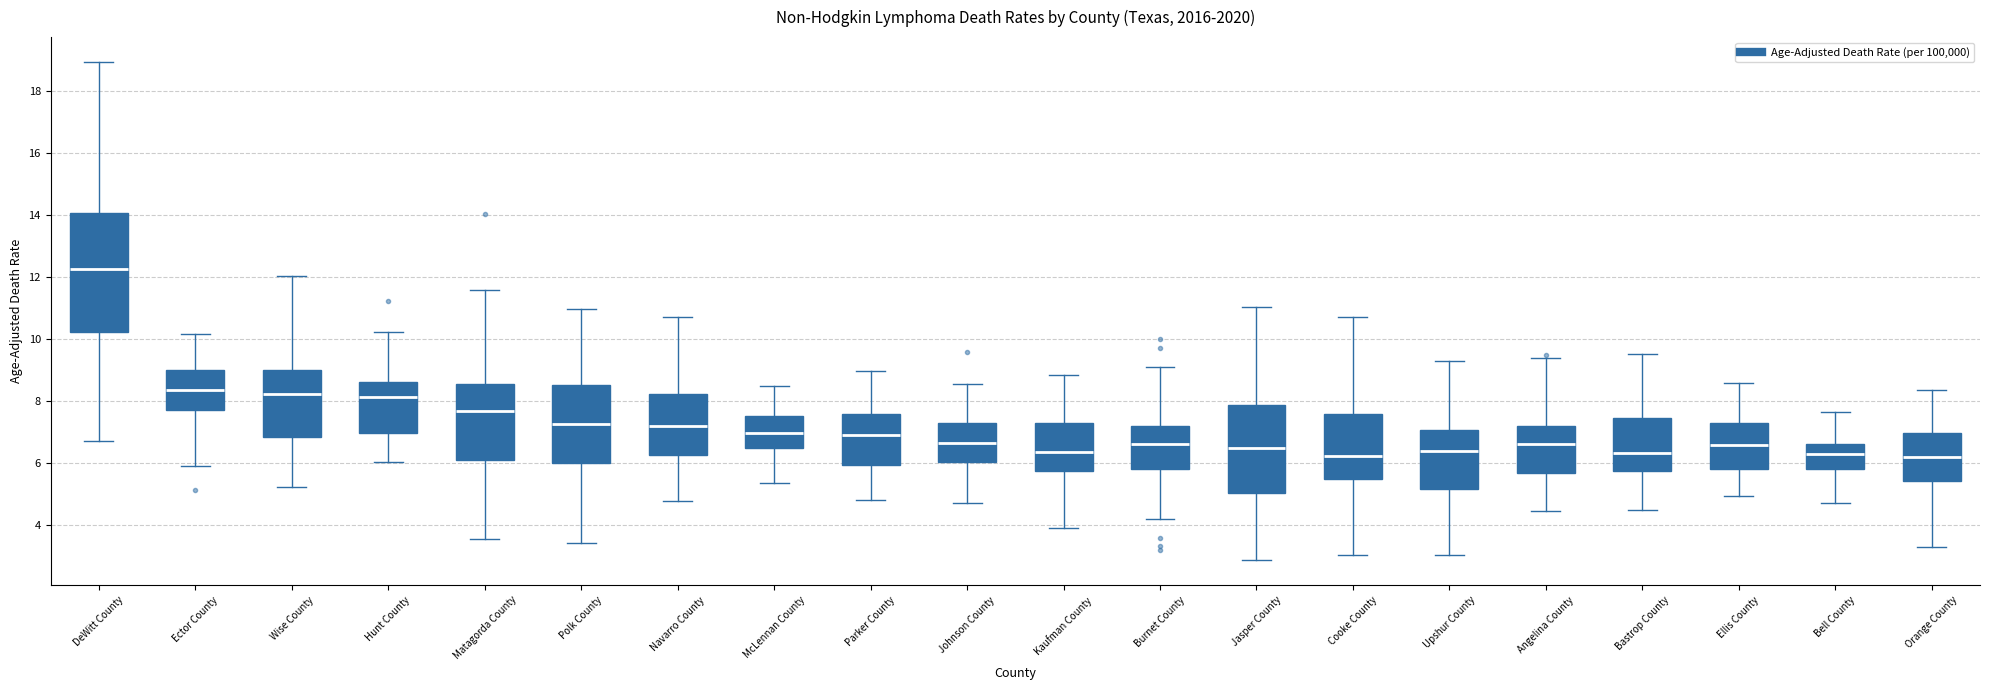

Where is the lower edge of the box for Angelina County on the y-axis? The values are not printed on the chart, so give them approximately, as read against the axis.

5.6